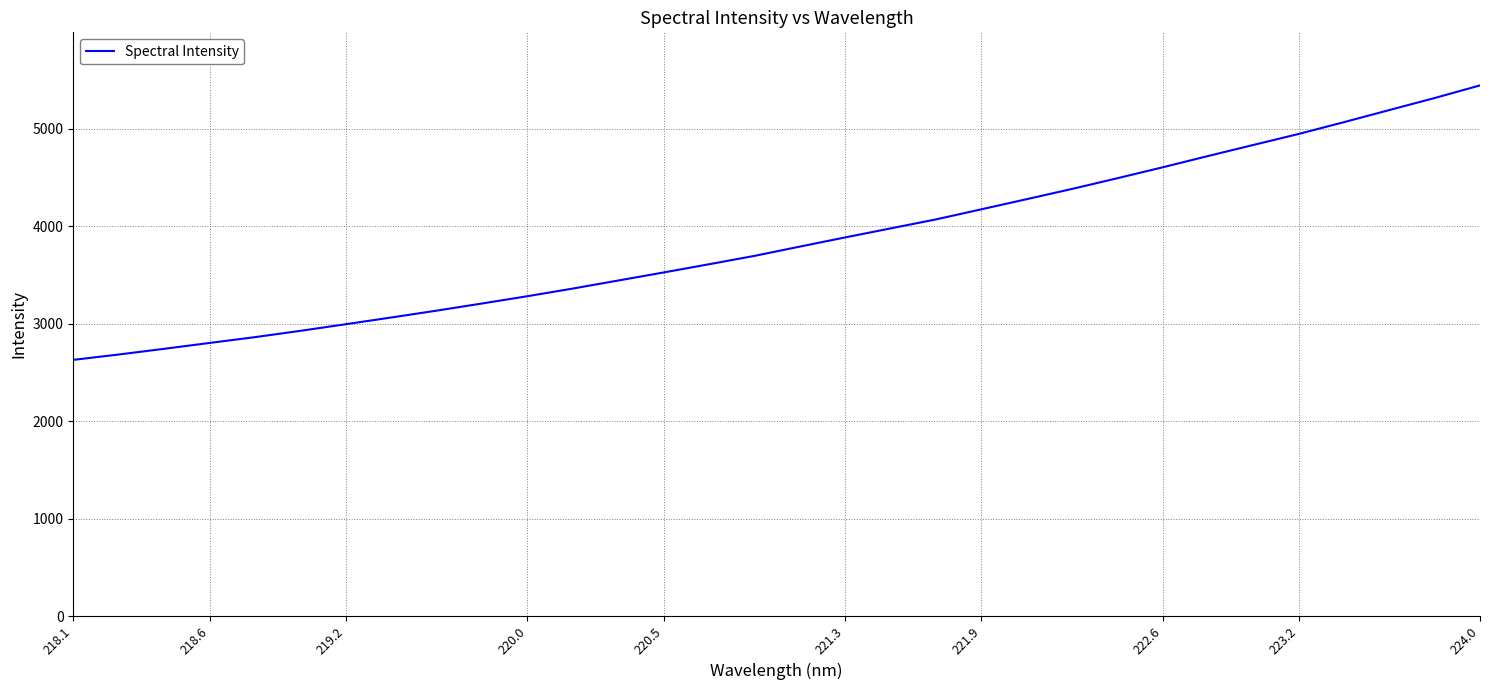

What is the minimum value shown in the chart?

2627.7